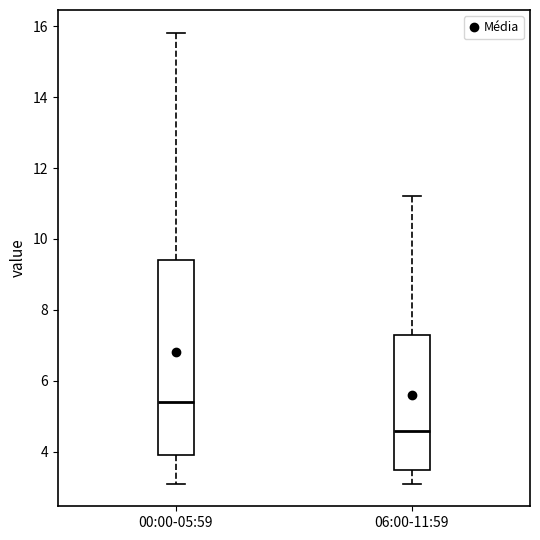

Reading left to right, transcribe this box plot: for each box, give where its median line is, the range the box spans, and where its two whiskers end, as read against the y-axis. The values are not printed on the chart, so give them approximately, as read against the axis.

00:00-05:59: median 5.4, box 4.0 to 9.4, whiskers 3.2 to 15.8
06:00-11:59: median 4.6, box 3.4 to 7.4, whiskers 3.2 to 11.2